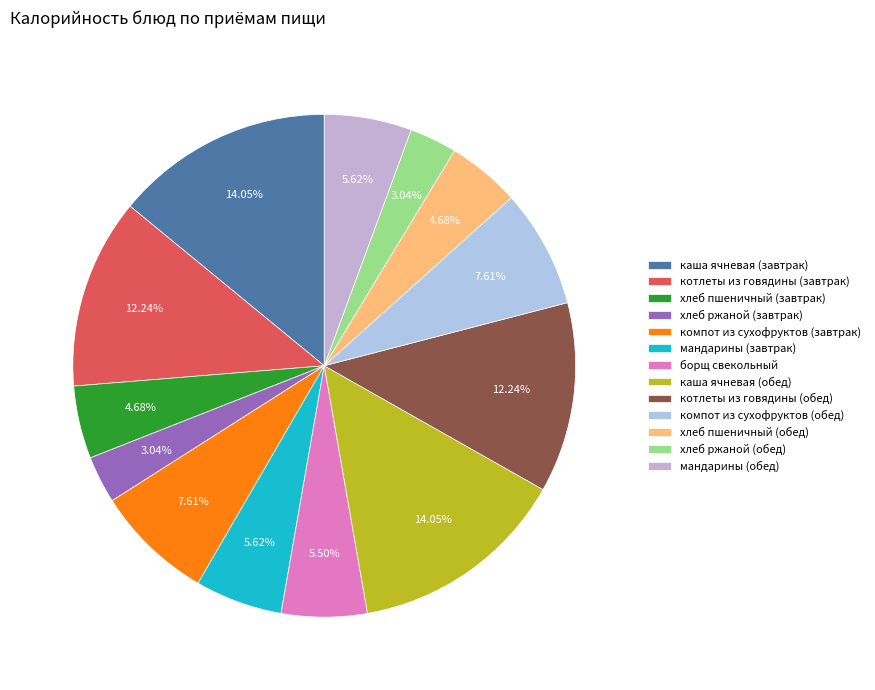

Which has a higher value, компот из сухофруктов (завтрак) or хлеб пшеничный (завтрак)?

компот из сухофруктов (завтрак)